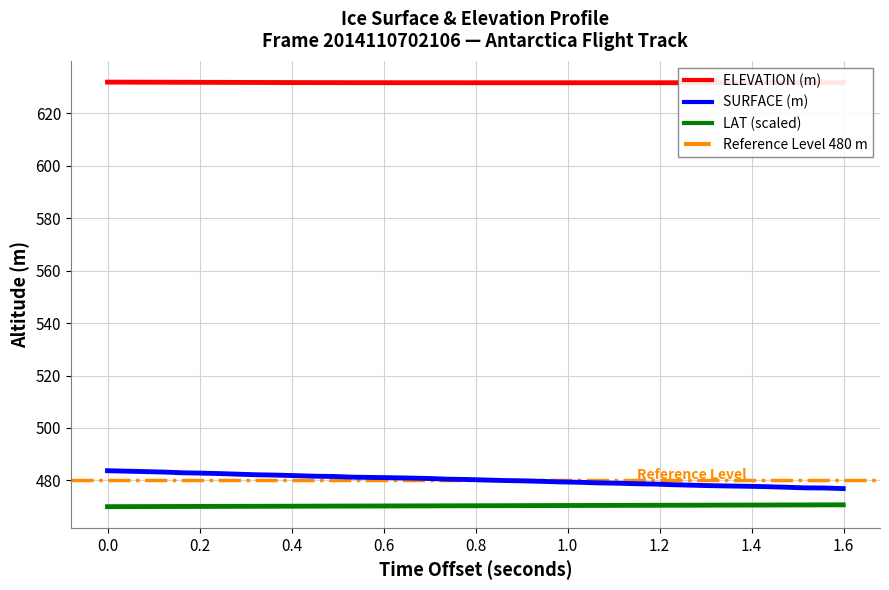

True or false: LAT (scaled) and SURFACE (m) intersect in this chart.

False